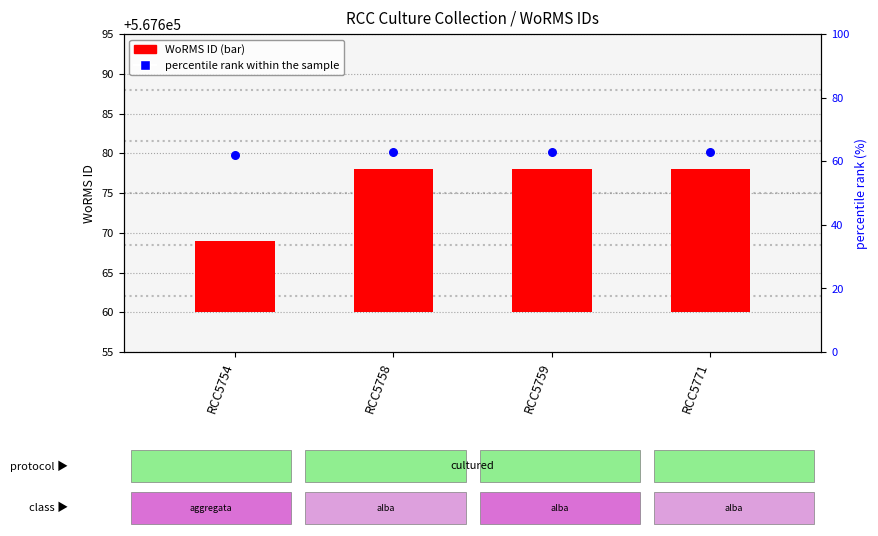

What are all the series names shown in the legend?

WoRMS ID, percentile rank within the sample